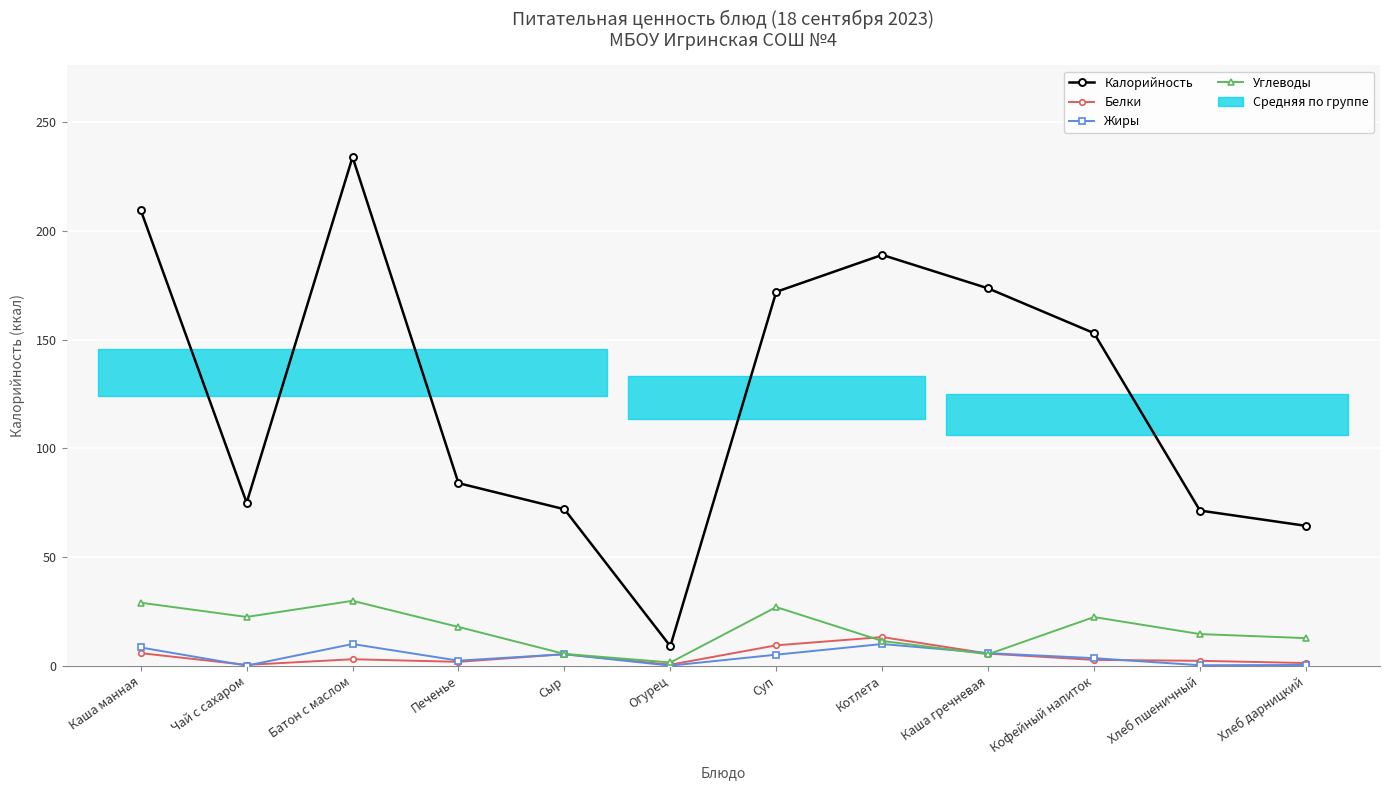

What is the value of the Калорийность point at the 6th from the left?

9.0